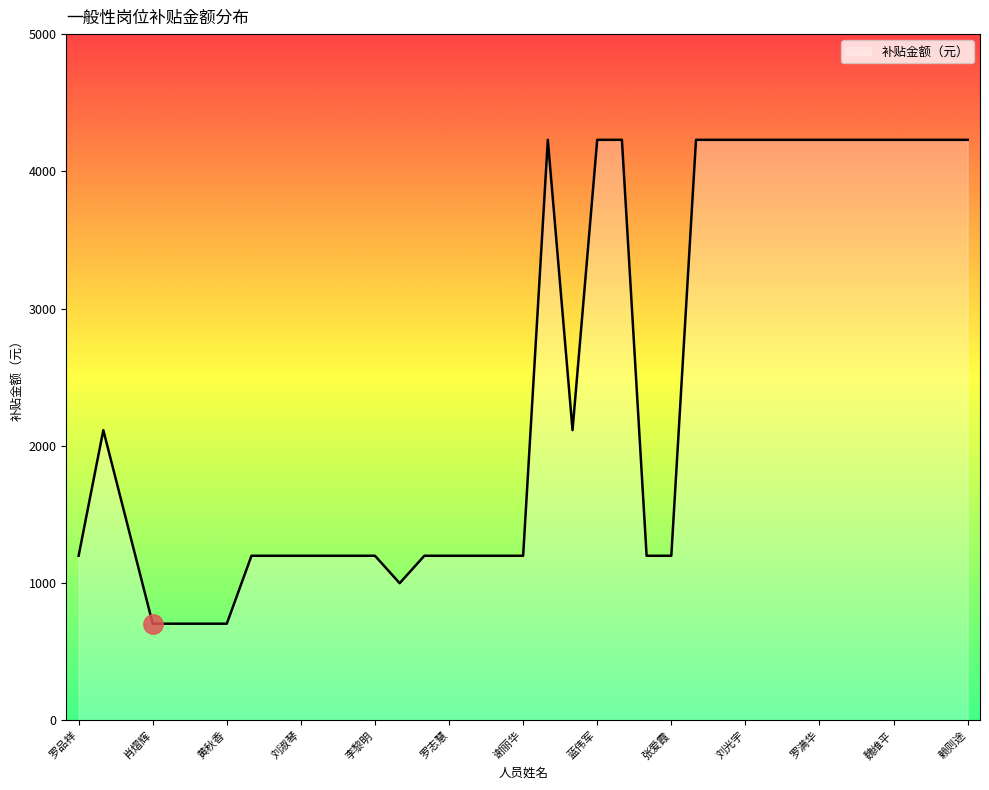

What is the greatest value displayed?

4230